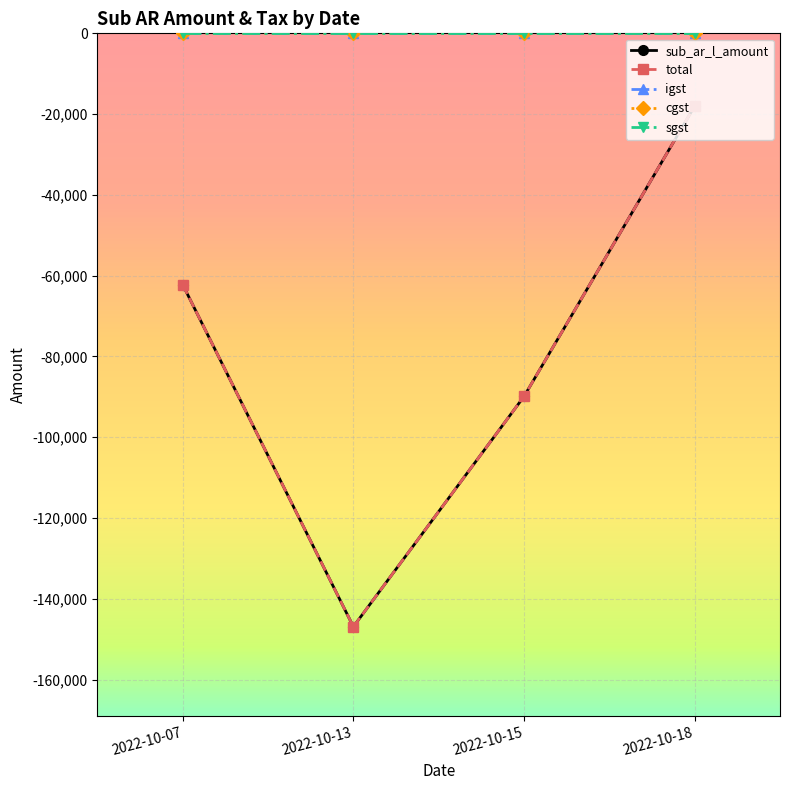

Reading left to right, what are all the values shown in this chart?

sub_ar_l_amount: -62240	-146909	-89900	-18000
total: -62240	-146909	-89900	-18000
igst: 0	0	0	0
cgst: 0	0	0	0
sgst: 0	0	0	0